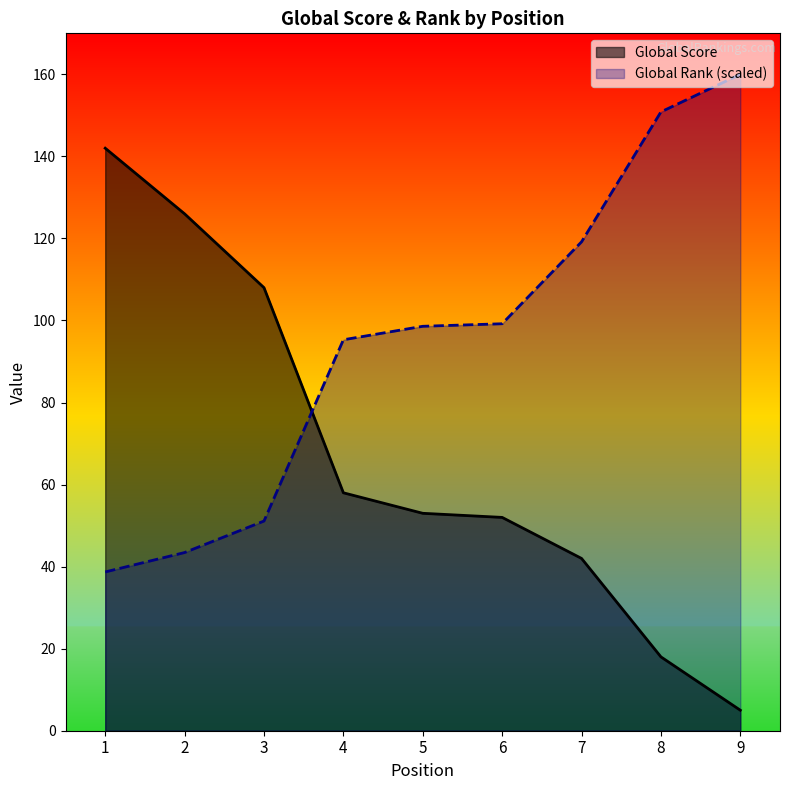

How many data points in Global Rank (scaled) are less than 98?

4